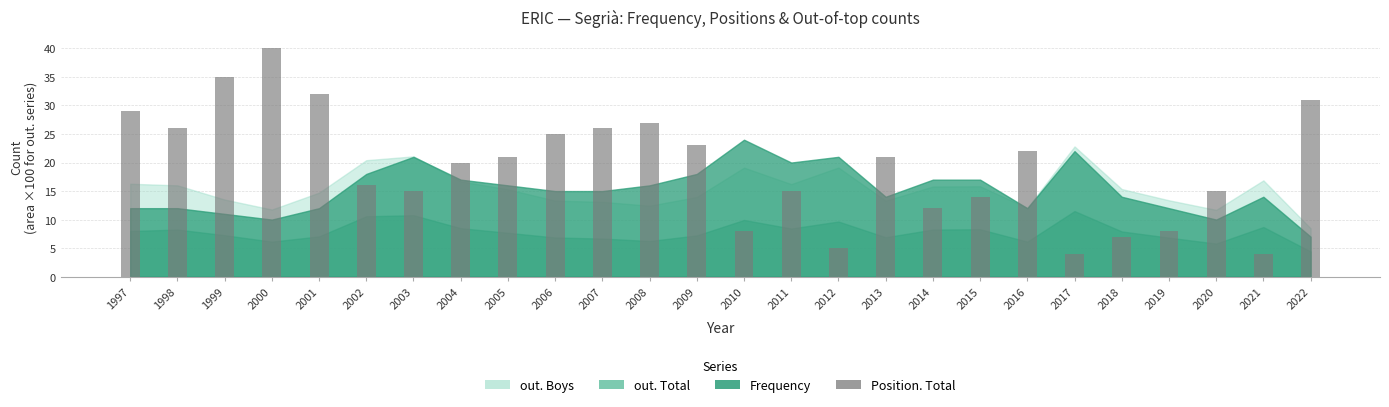

What is the difference between the maximum and minimum values?

36